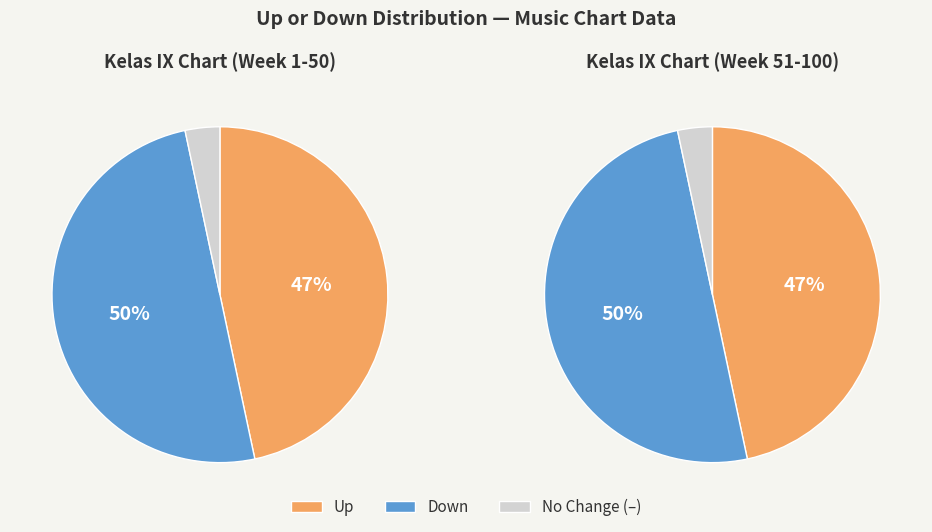

True or false: up accounts for 57% of the total.

False